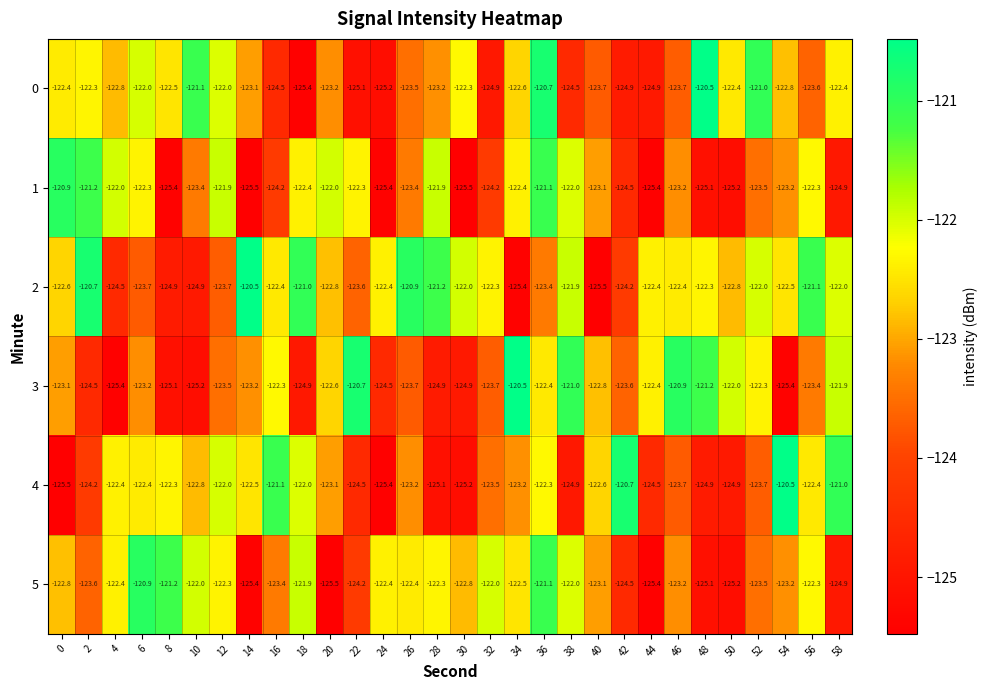

What is the greatest value displayed?

-120.5